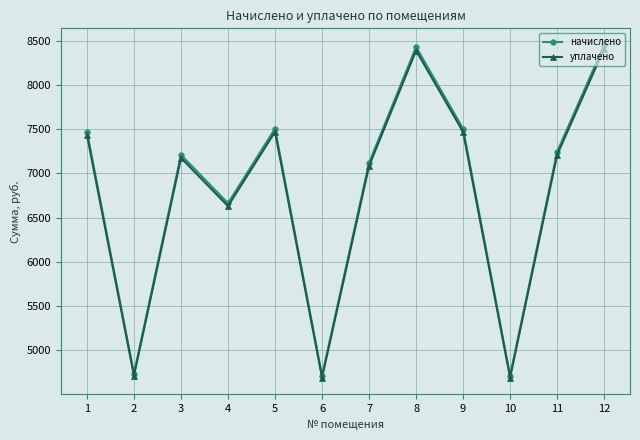

The value of начислено at 3 is 7208.6. True or false?

True